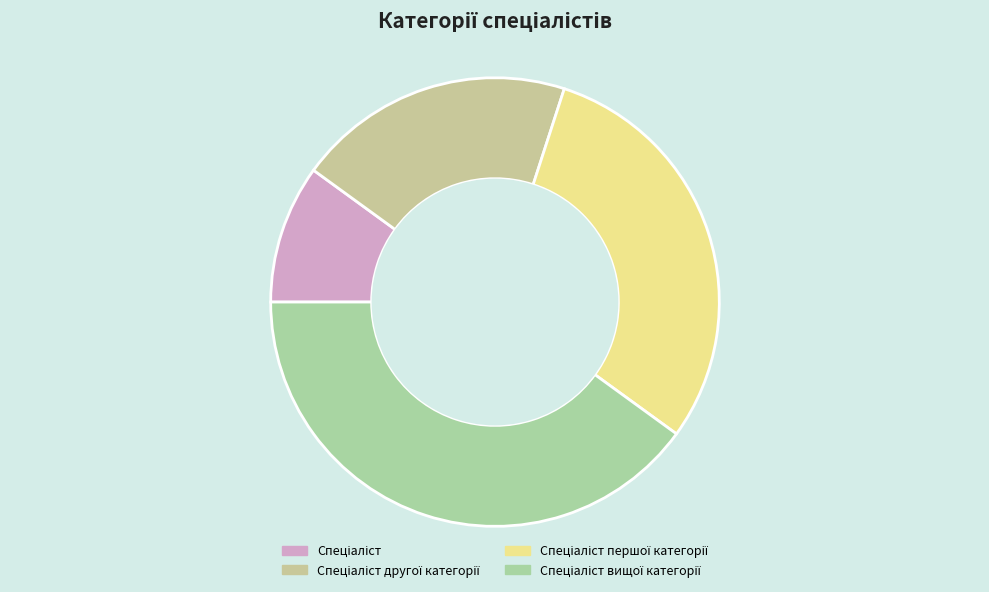

Which slice is the smallest?

Спеціаліст